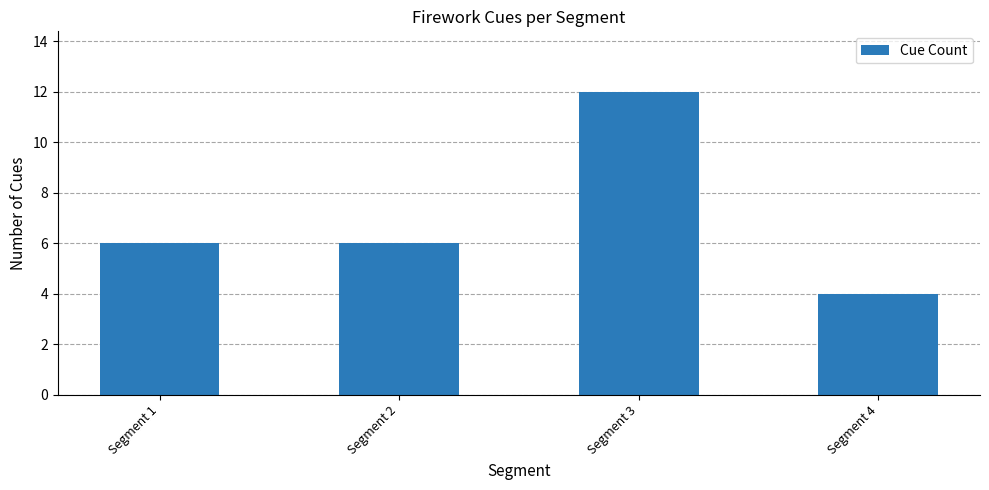

What is the change in value from Segment 2 to Segment 3?

+6